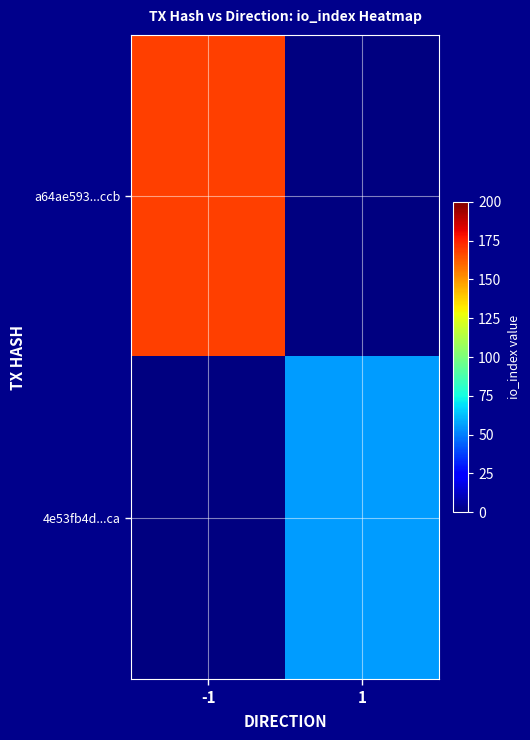

At how many categories does at least one series exceed 145?

1